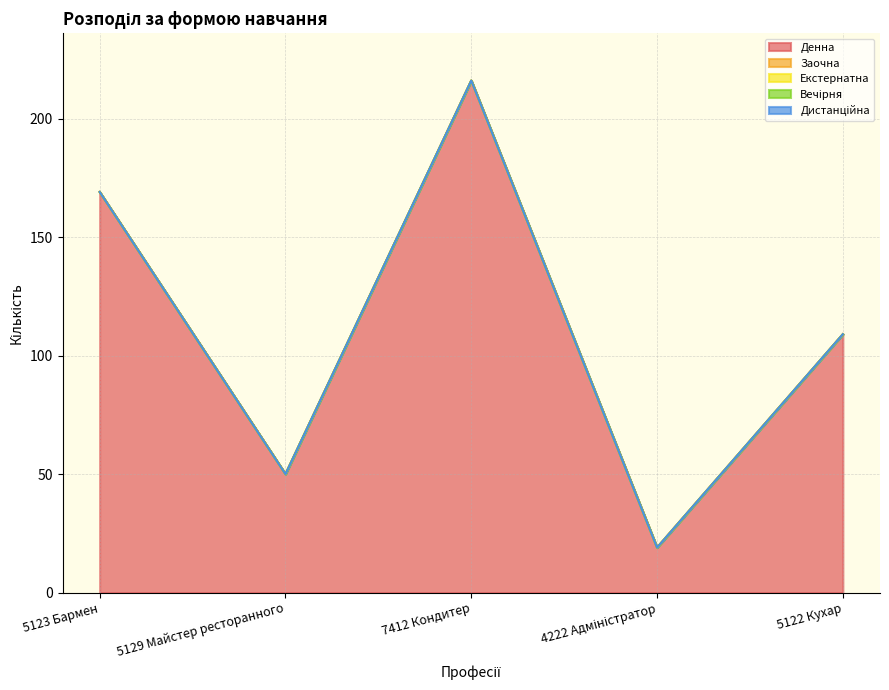

At 4222 Адміністратор, list the series in order from largest to smallest.

Денна, Заочна, Екстернатна, Вечірня, Дистанційна